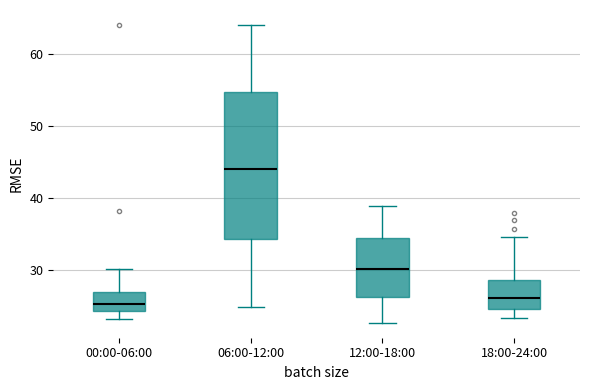

Where does the median line of the box for 18:00-24:00 sit on the y-axis? The values are not printed on the chart, so give them approximately, as read against the axis.

26